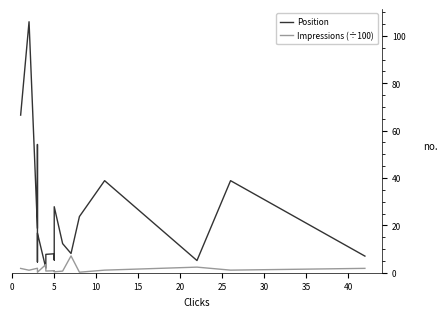

What is the greatest value displayed?

106.0